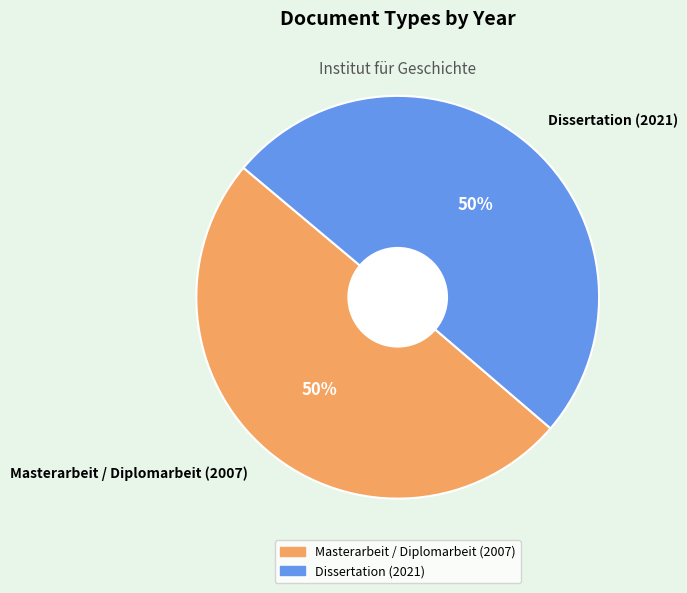

True or false: Dissertation (2021) accounts for 50% of the total.

True